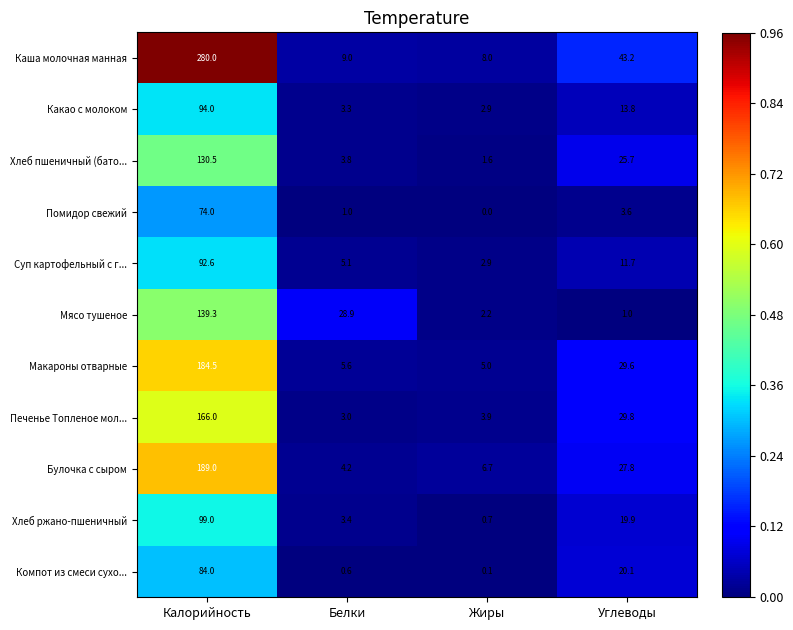

At which label does Каша молочная манная first exceed 43?

Калорийность